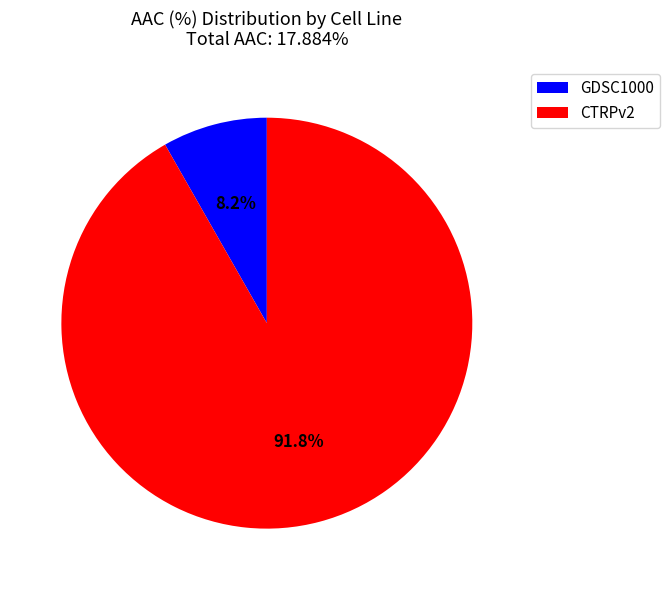

Is it true that GDSC1000 is 15% of the pie?

False